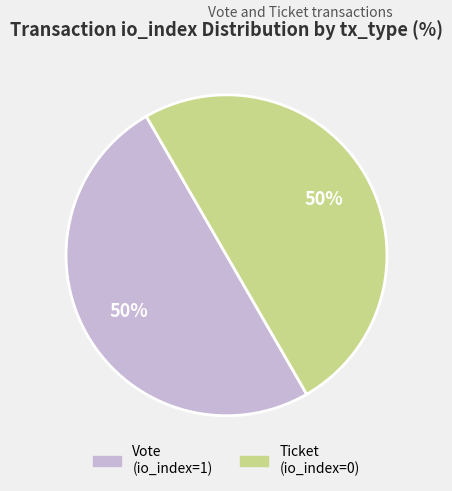

What percentage is the Vote slice, to the nearest percent?

50%